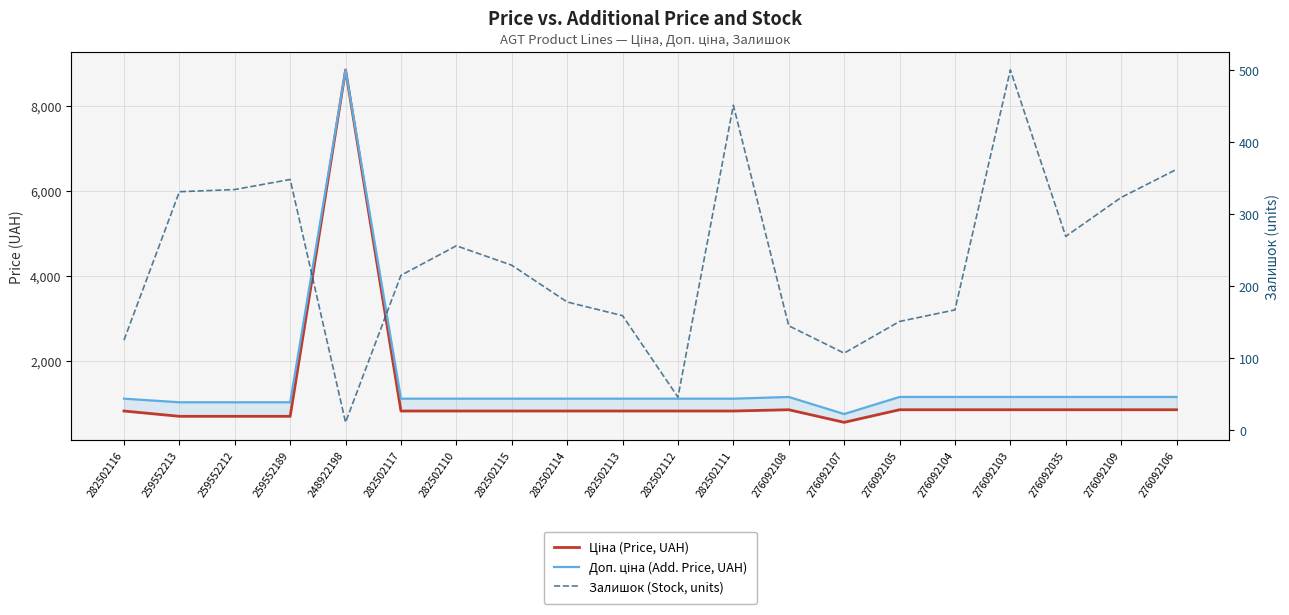

Read the Залишок (Stock, units) value at 259552212.

334.0